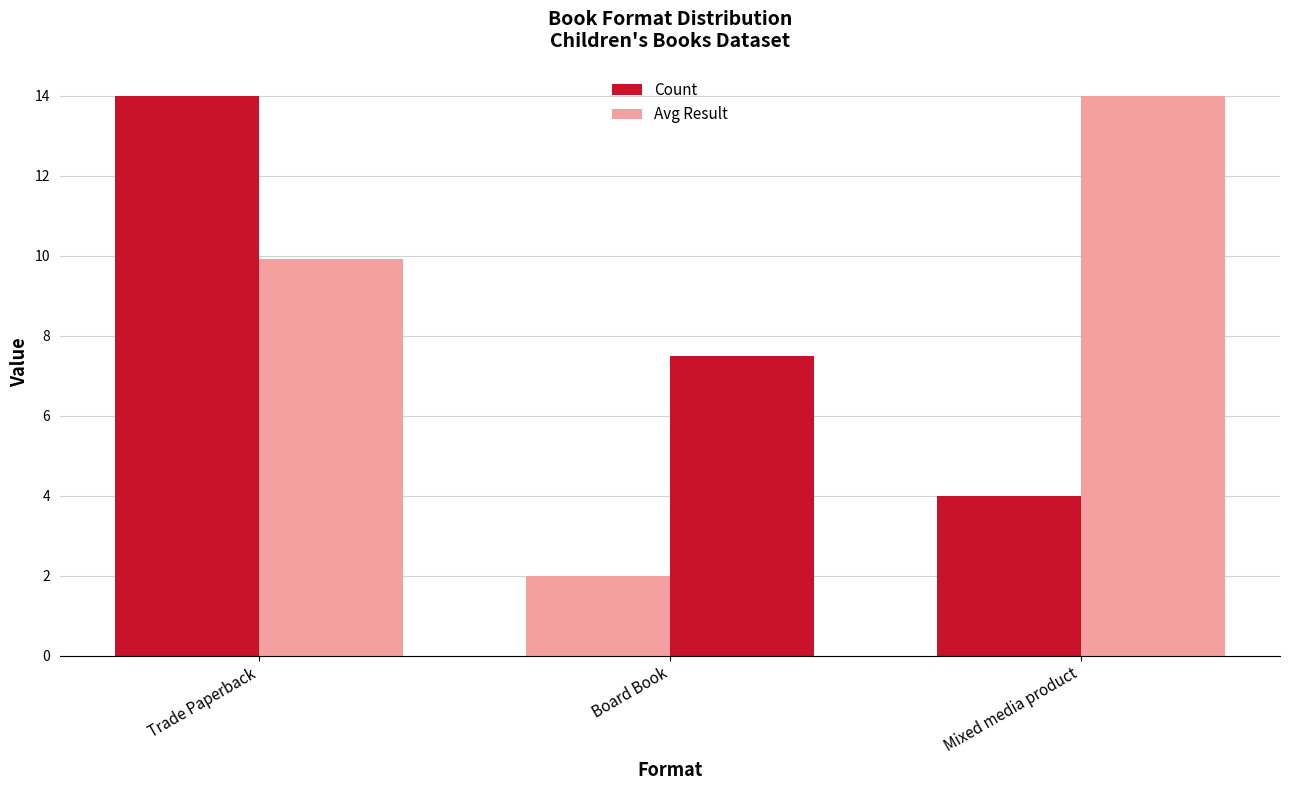

How many bars are there in each group?

2